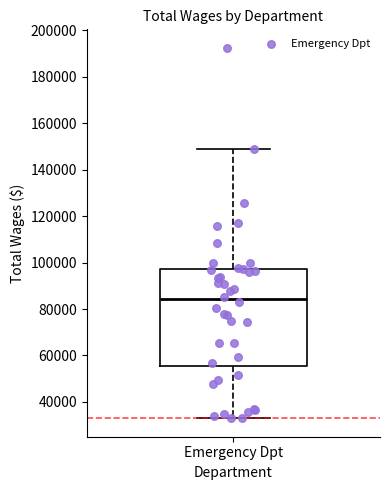

Transcribe this box plot: give where the median line is, the range the box spans, and where the two whiskers end, as read against the y-axis. The values are not printed on the chart, so give them approximately, as read against the axis.

median 84000, box 56000 to 98000, whiskers 32000 to 148000